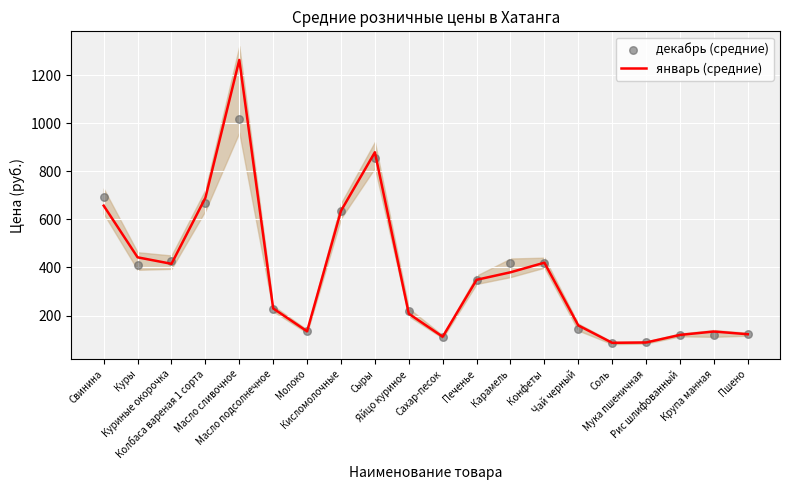

At how many categories does at least one series exceed 821?

2